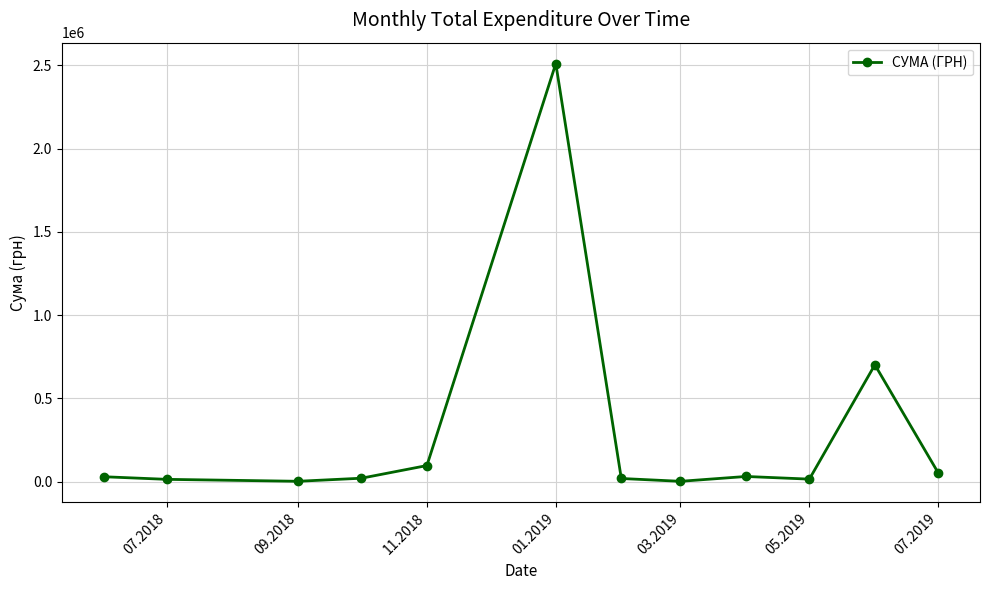

What is the maximum value shown in the chart?

2510363.7